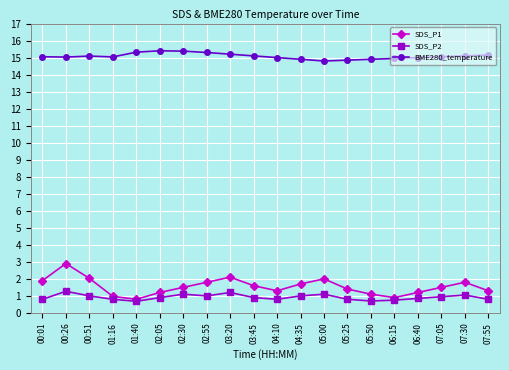

At how many categories does at least one series exceed 13?

20